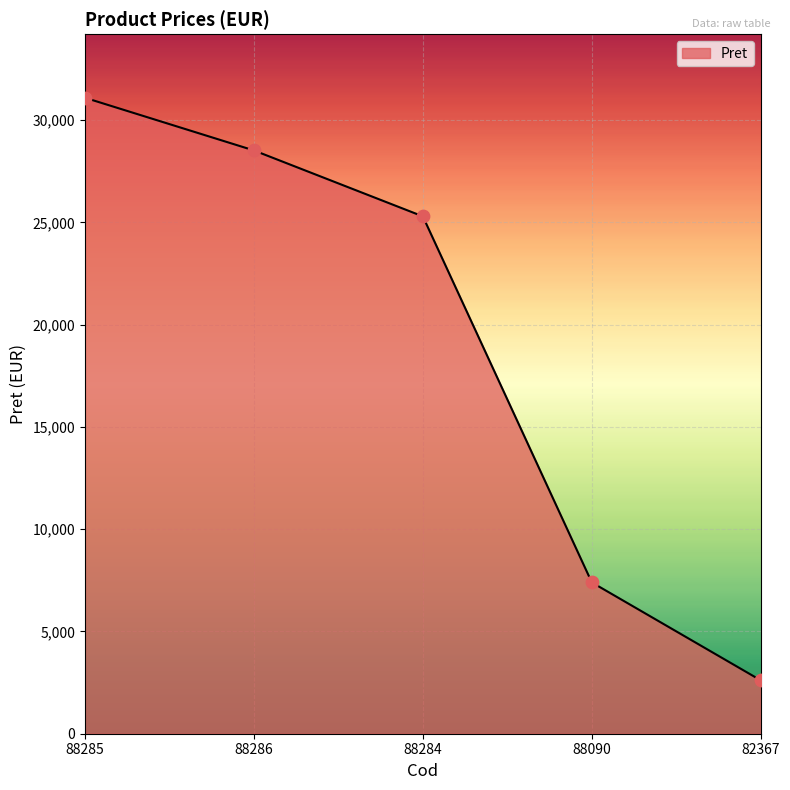

Between 82367 and 88286, which is larger?

88286